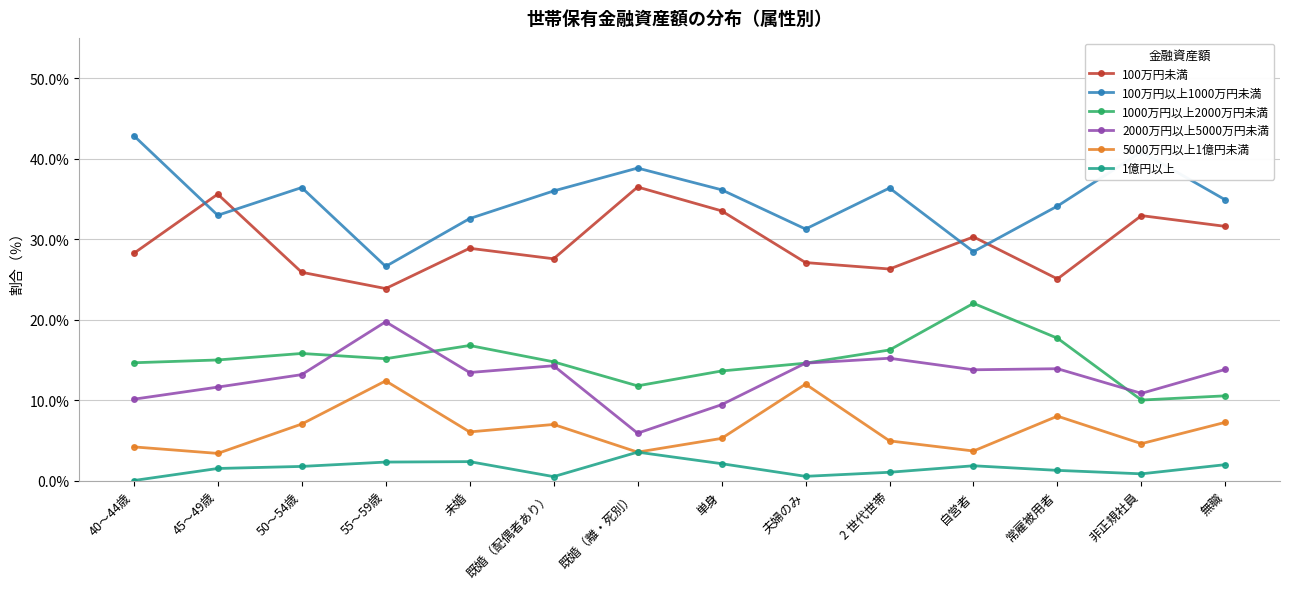

What is the sum of all 2000万円以上5000万円未満 values?

179.7